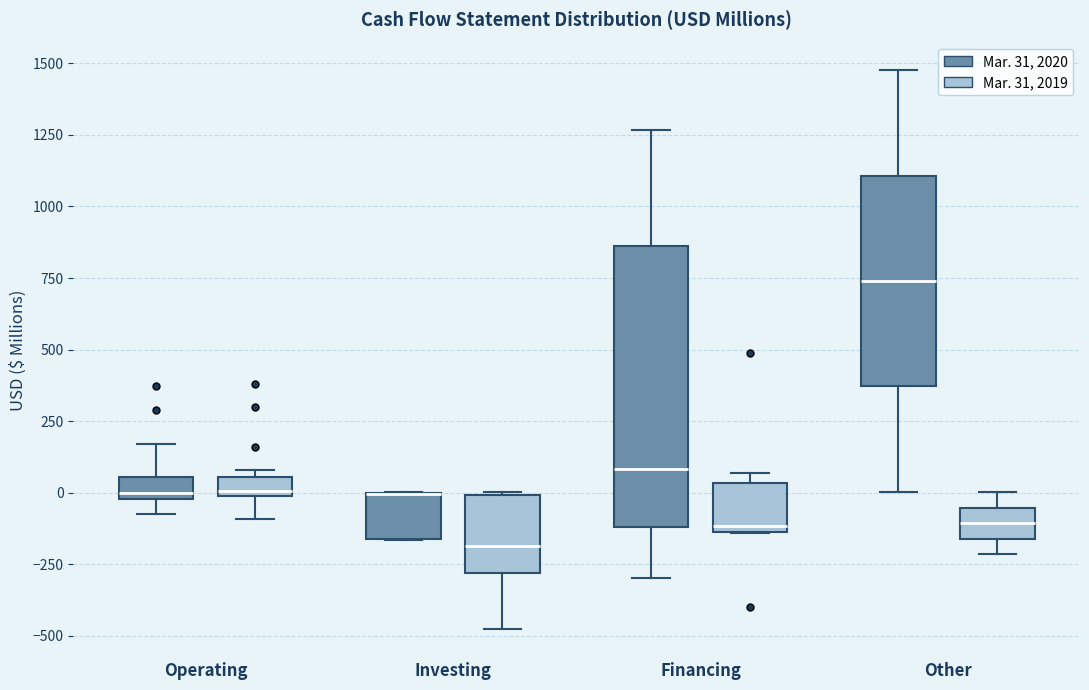

Where is the upper edge of the box for Other (Mar. 31, 2019) on the y-axis? The values are not printed on the chart, so give them approximately, as read against the axis.

-50